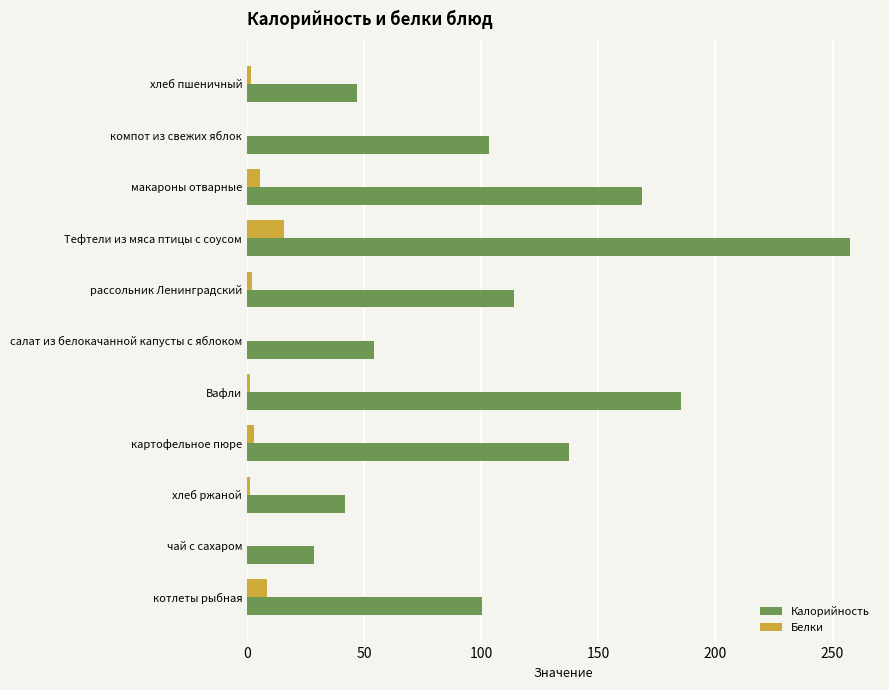

At which label is Калорийность closest to 143?

картофельное пюре